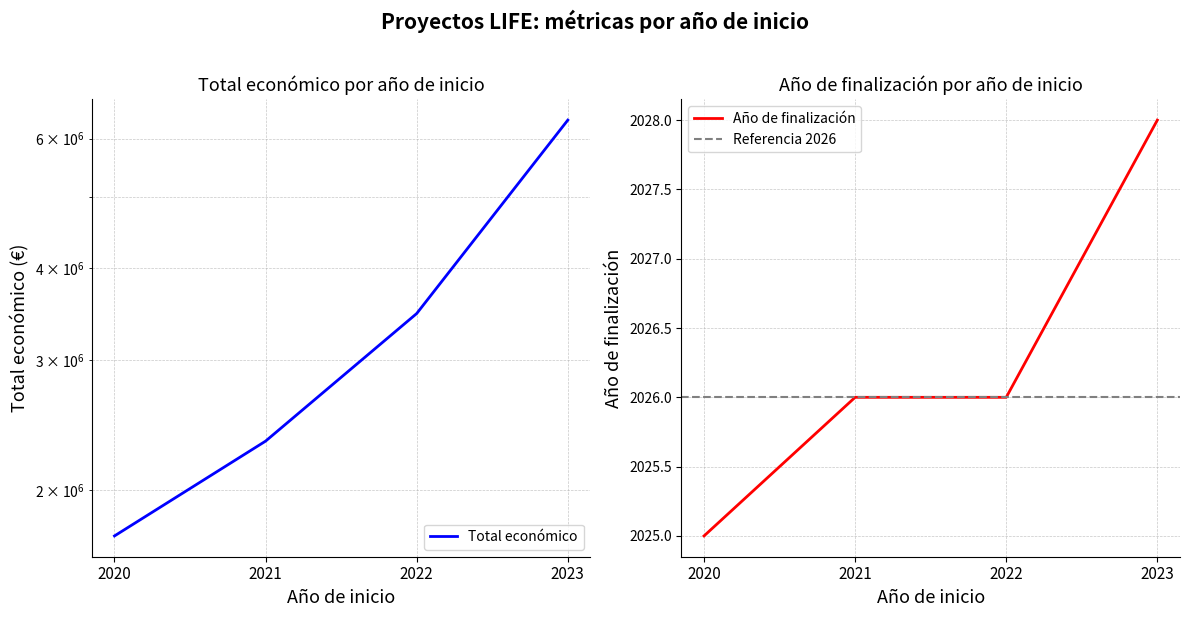

The Año de finalización series shows 2026 at 2021. True or false?

True